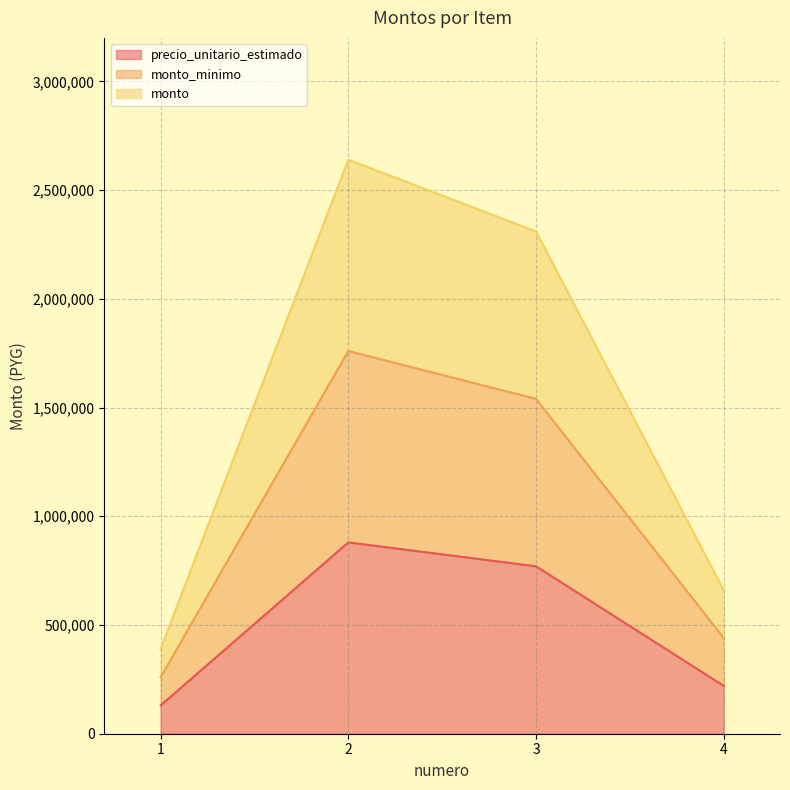

True or false: monto_minimo and precio_unitario_estimado intersect in this chart.

False